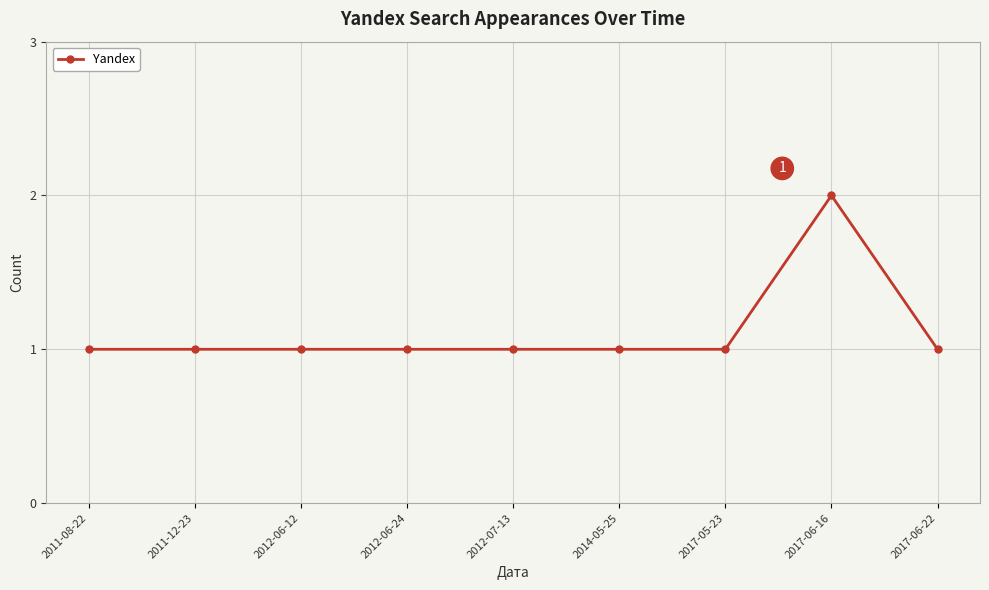

What is the label of the 5th point from the right?

2012-07-13